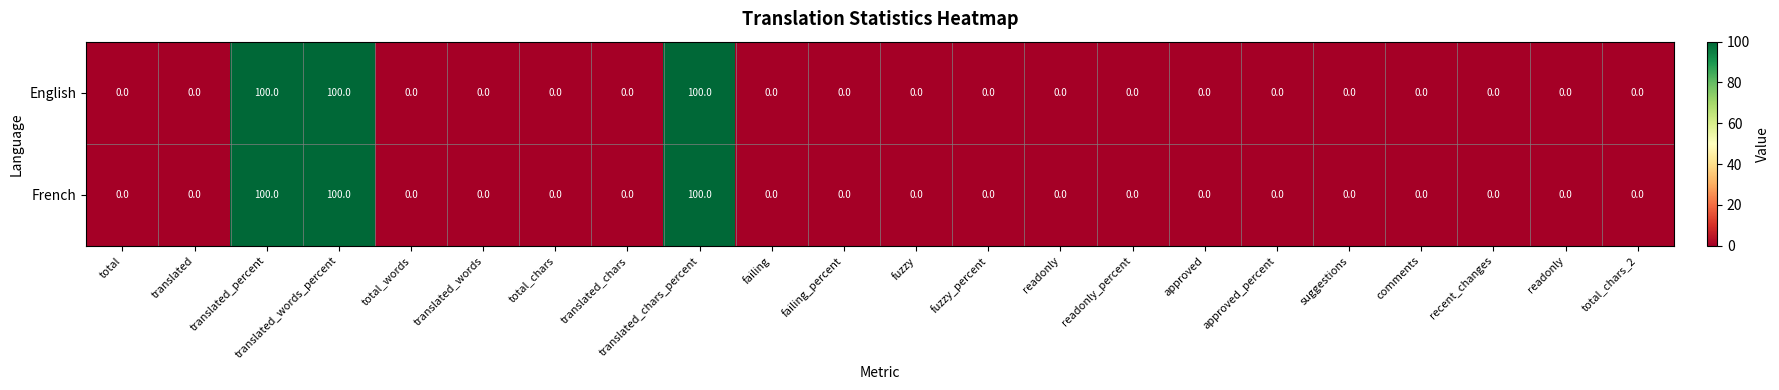

How many series are shown in this chart?

2